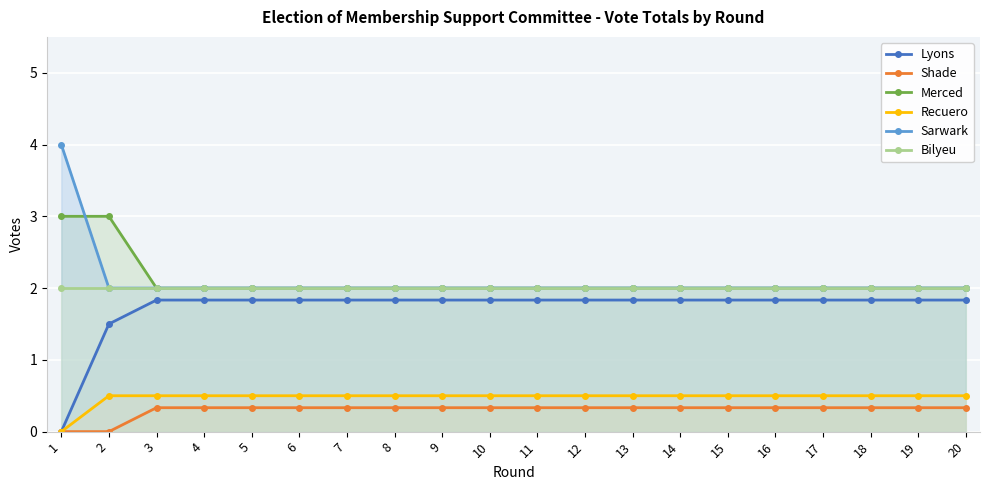

True or false: Sarwark and Recuero cross at least once.

False